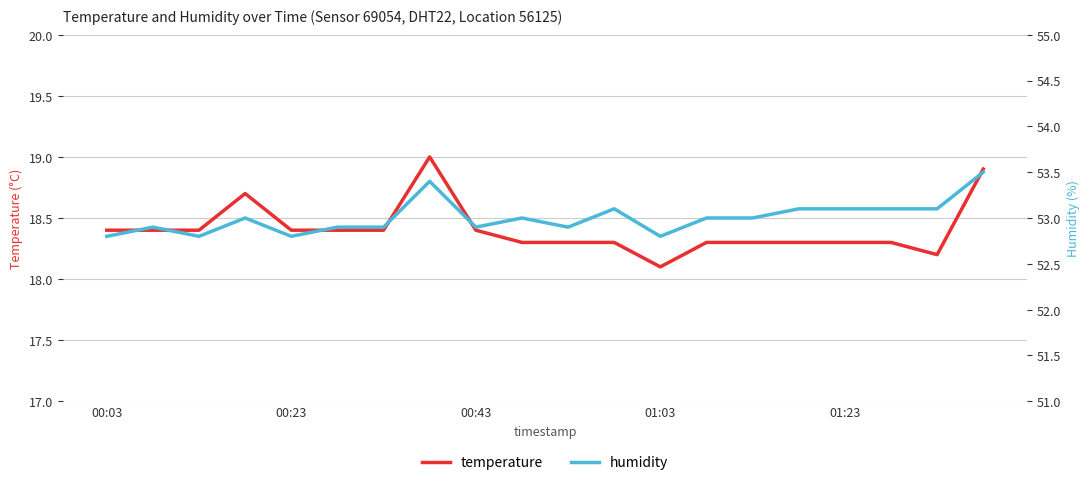

Rank the series at 14 from highest to lowest value.

humidity, temperature